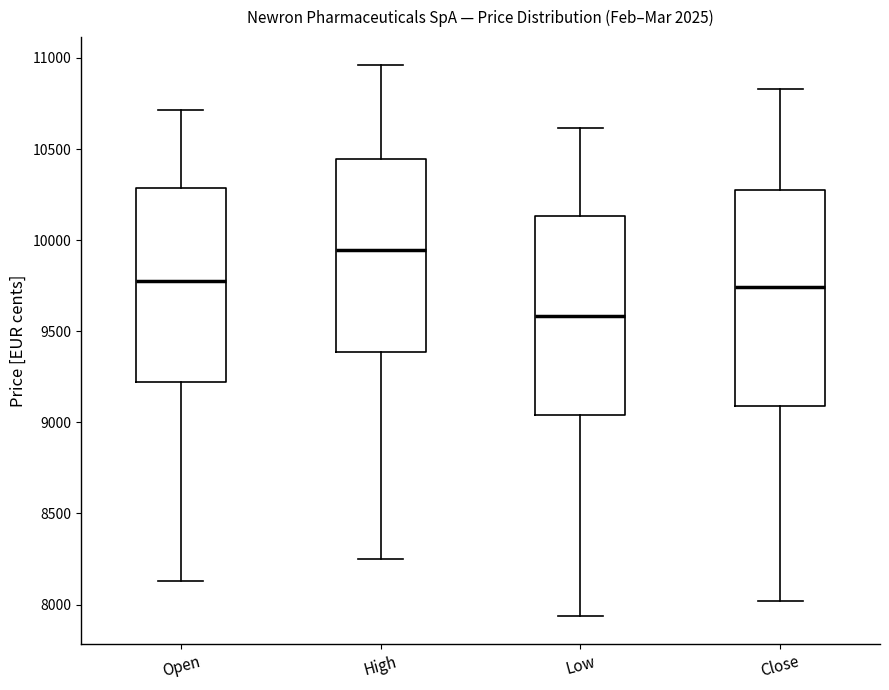

Which box has the lowest median line?

Low